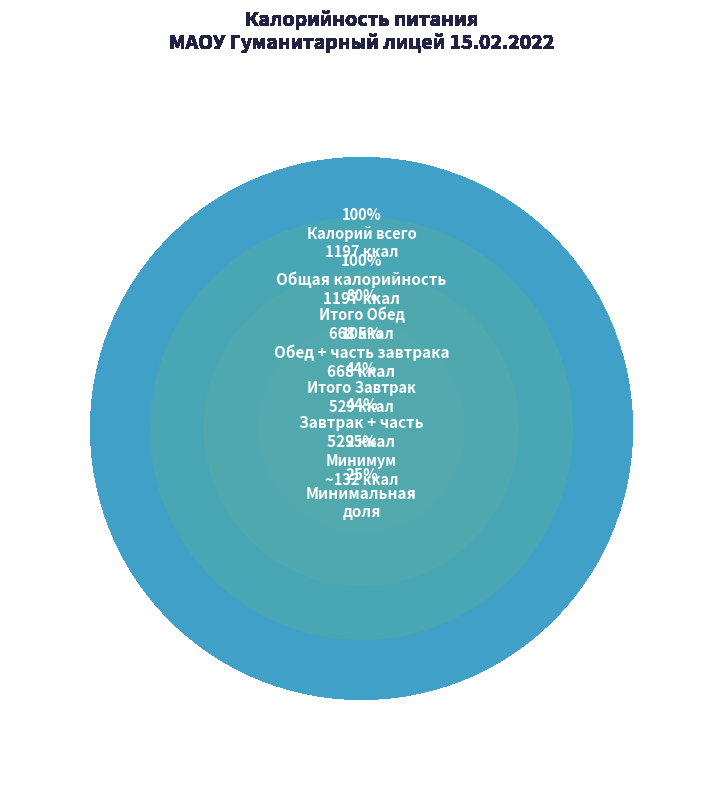

What is the change in value from Итого за Завтрак to Итого за Обед?

+139